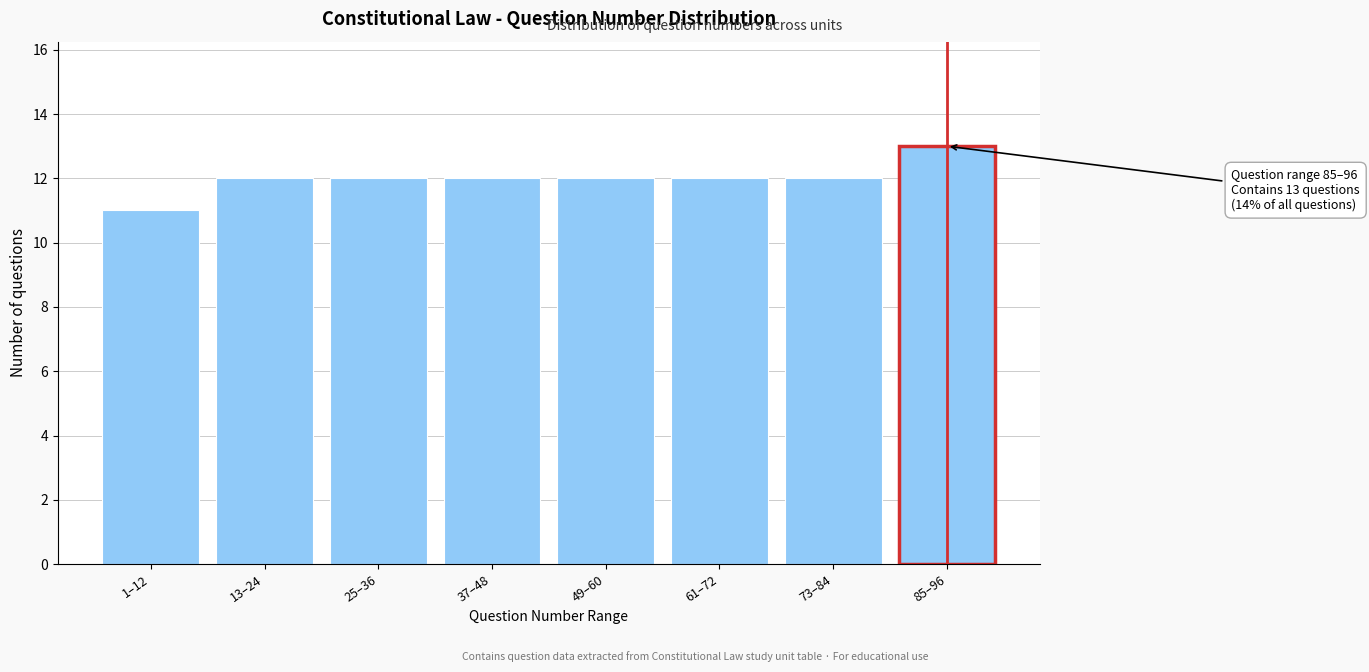

Reading right to left, what are all the values shown in this chart?

85–96=13	73–84=12	61–72=12	49–60=12	37–48=12	25–36=12	13–24=12	1–12=11